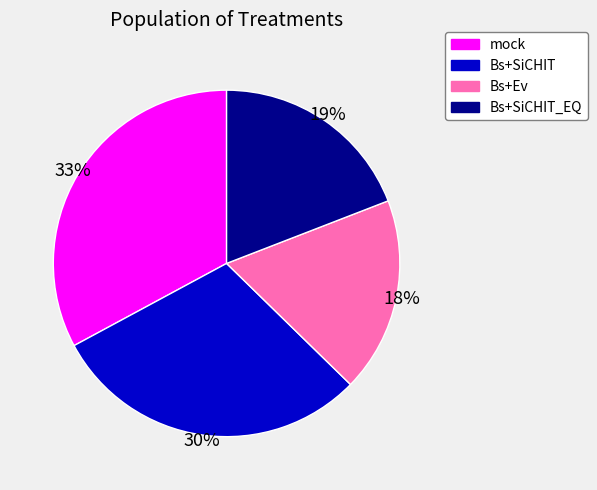

How many slices are in this pie chart?

4